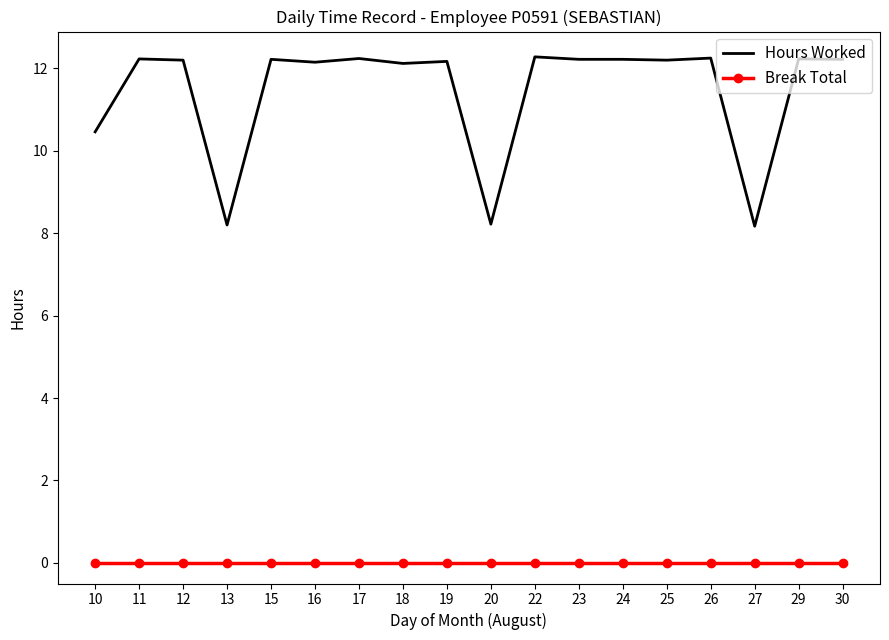

List the series in order of their overall mean, highest first.

Hours Worked, Break Total